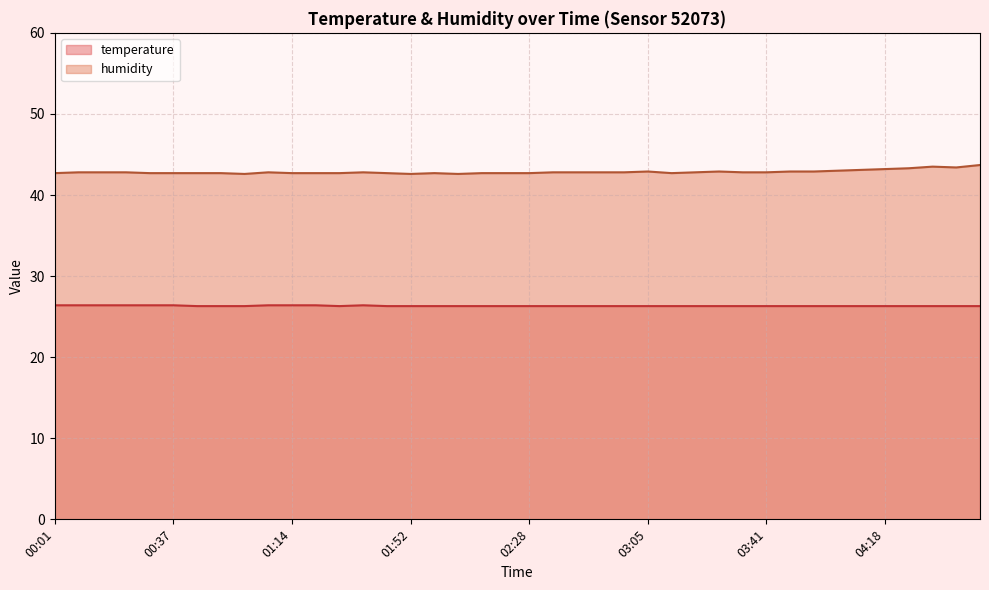

True or false: humidity and temperature intersect in this chart.

False